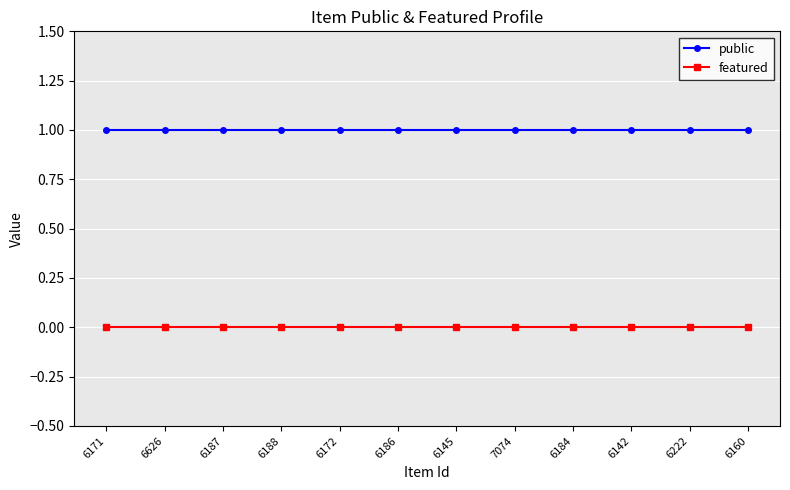

Which series has the largest total across all categories?

public